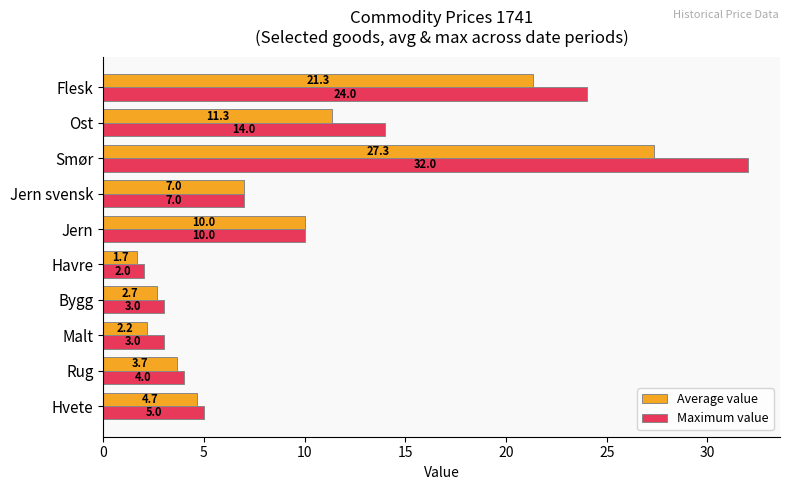

List the series in order of their peak value, lowest first.

Average value, Maximum value